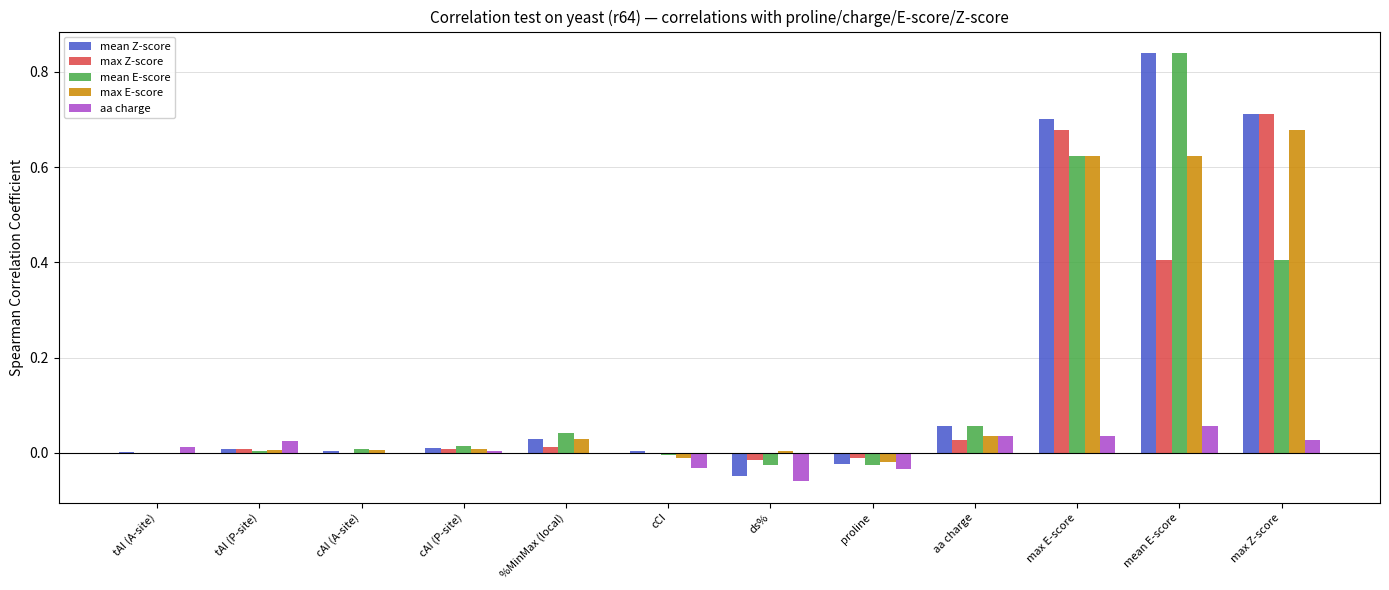

True or false: aa charge has a value of 0.0 at max Z-score.

True